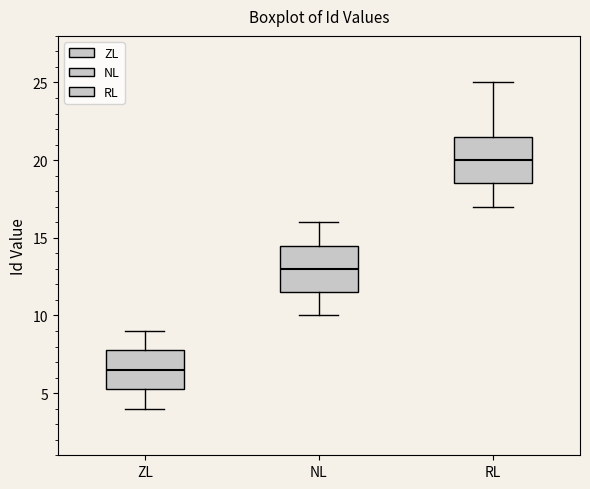

Which box's median line is the highest?

RL